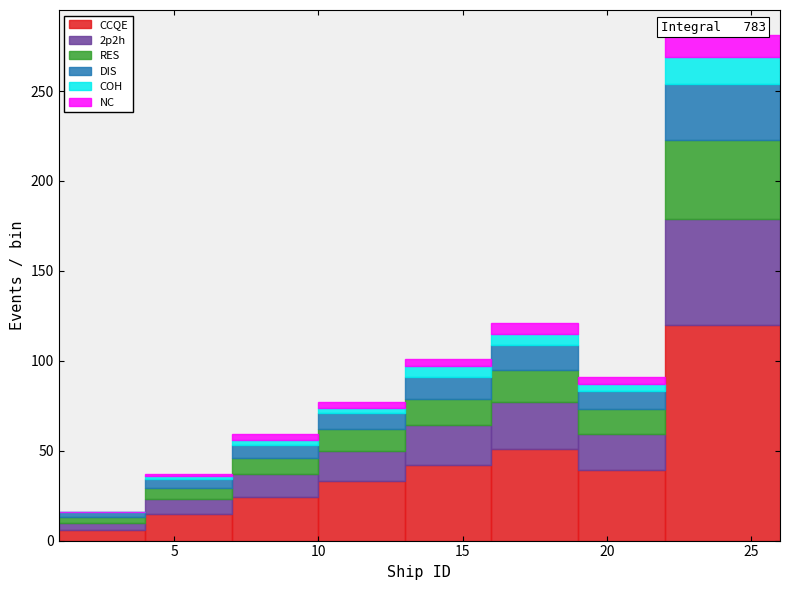

Which range on the x-axis has the tallest stacked bar (by total height)?

22 to 26